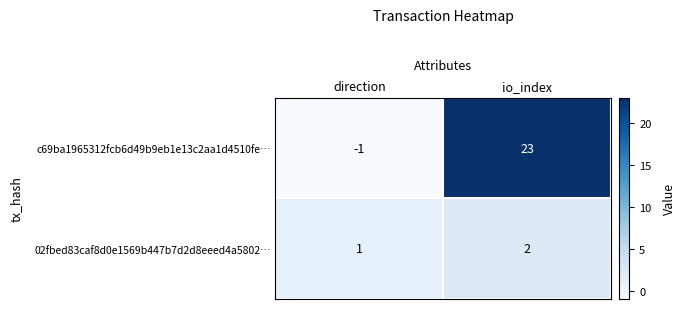

Rank the series by their average value, from lowest to highest.

02fbed83caf8d0e1569b447b7d2d8eeed4a5802…, c69ba1965312fcb6d49b9eb1e13c2aa1d4510fe…